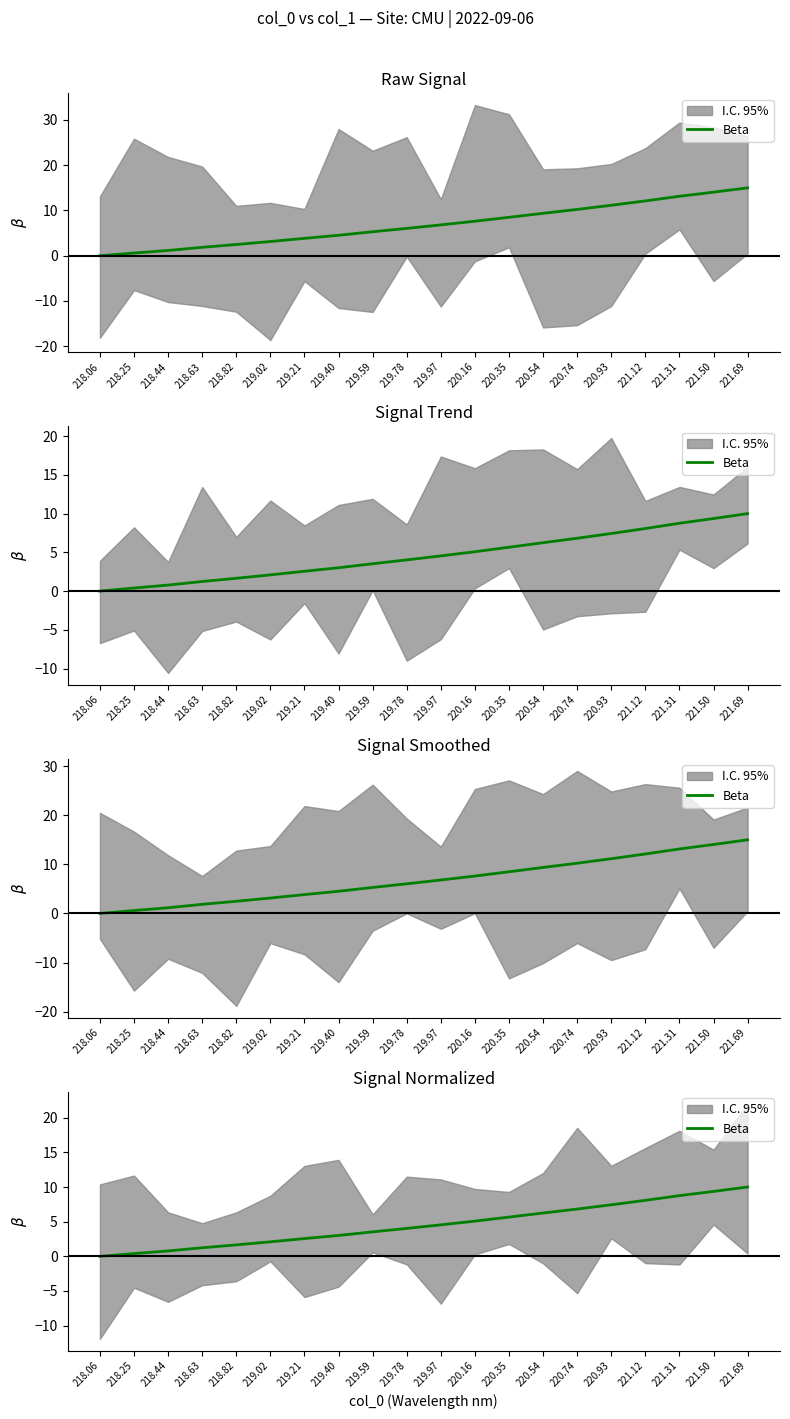

True or false: there are more than 1 points higher than both neighbors.

False